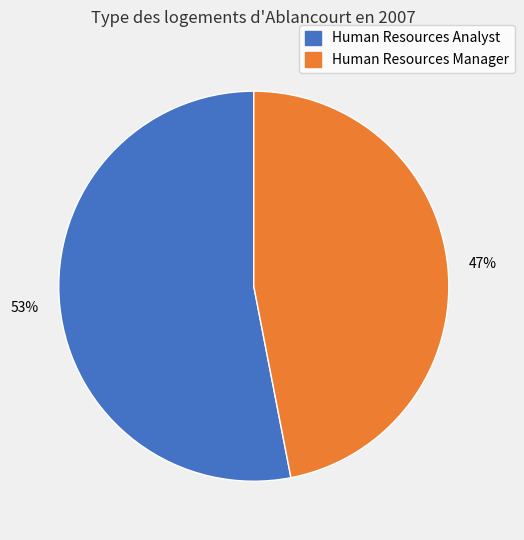

How many slices are in this pie chart?

2